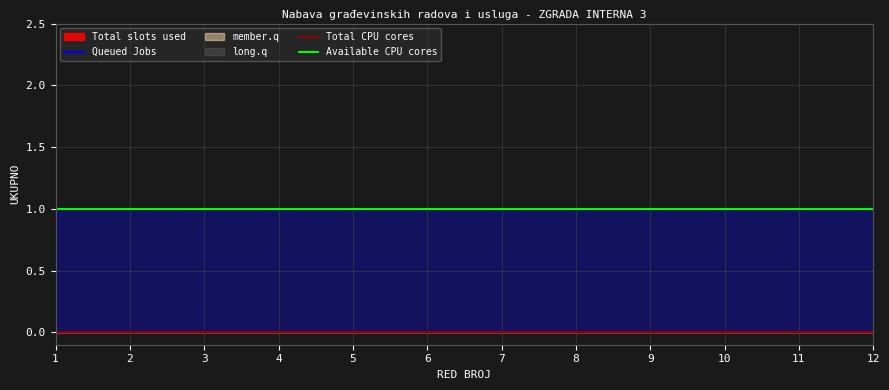

Reading left to right, what are all the values shown in this chart?

Queued Jobs: 1	1	1	1	1	1	1	1	1	1	1	1
Total CPU cores: 0	0	0	0	0	0	0	0	0	0	0	0
Available CPU cores: 1	1	1	1	1	1	1	1	1	1	1	1